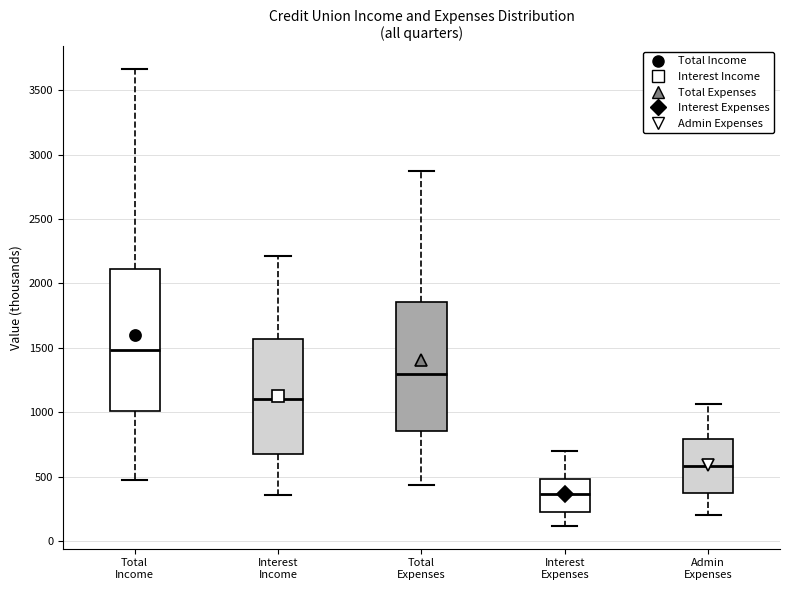

Which box's median line is the highest?

Total Income